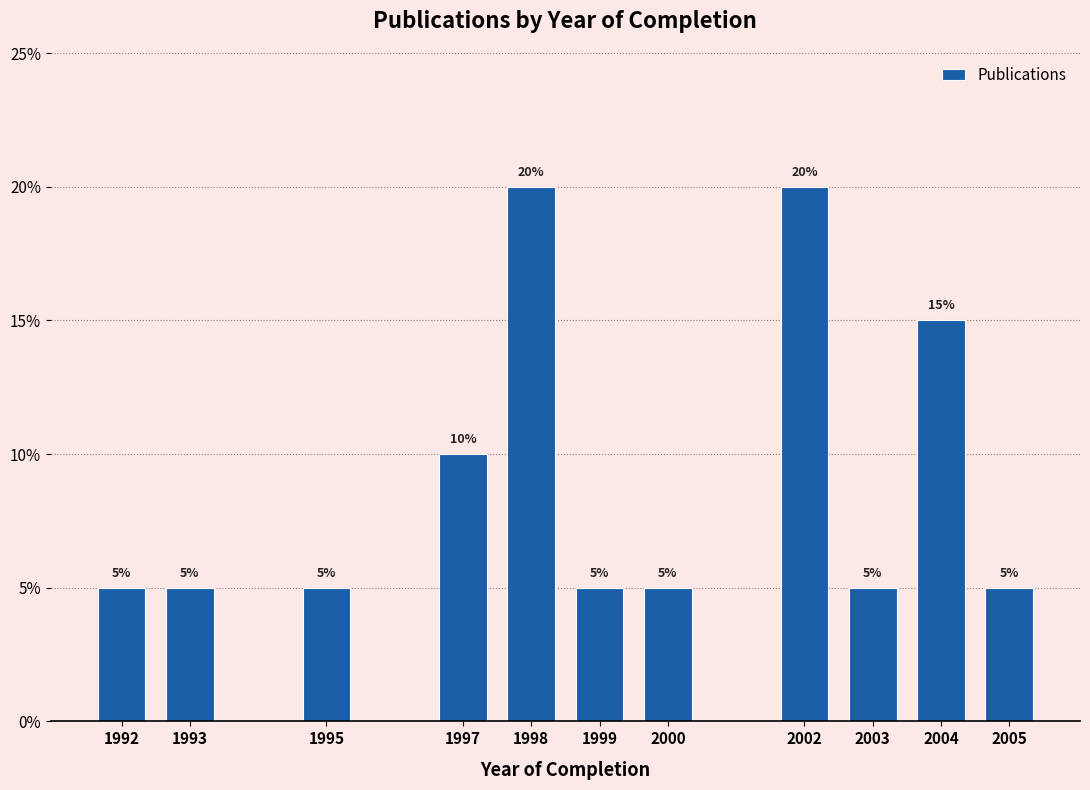

Reading left to right, extract all data points from this chart.

1992=5	1993=5	1995=5	1997=10	1998=20	1999=5	2000=5	2002=20	2003=5	2004=15	2005=5